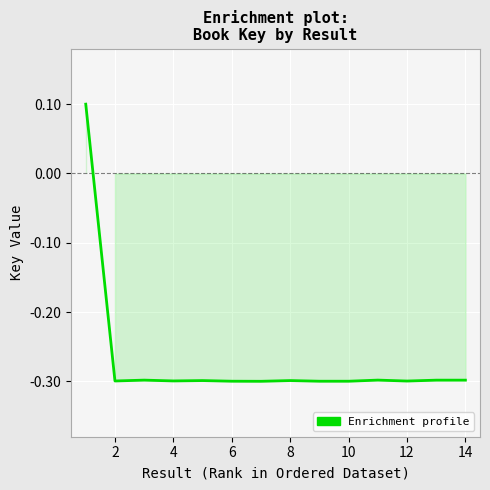

What is the smallest value displayed?

-0.3